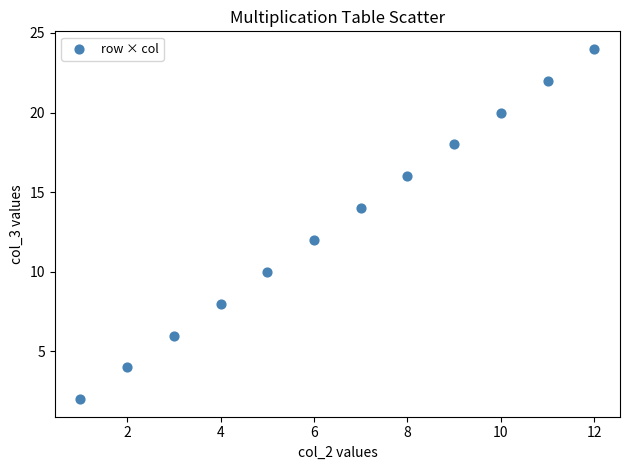

What is the average Y value?

13